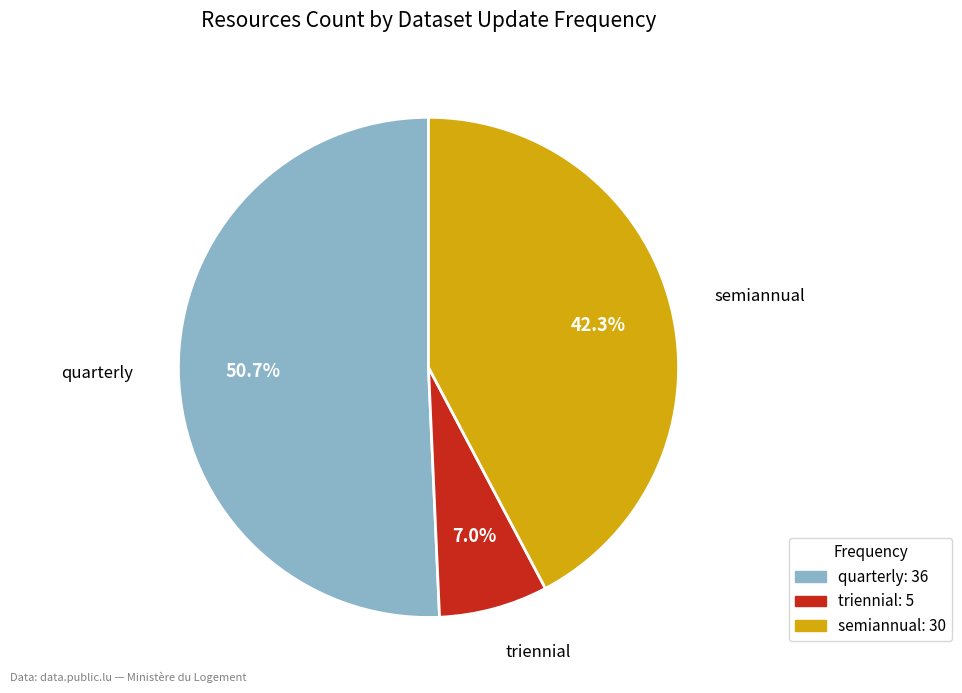

Does any single category account for the majority?

Yes